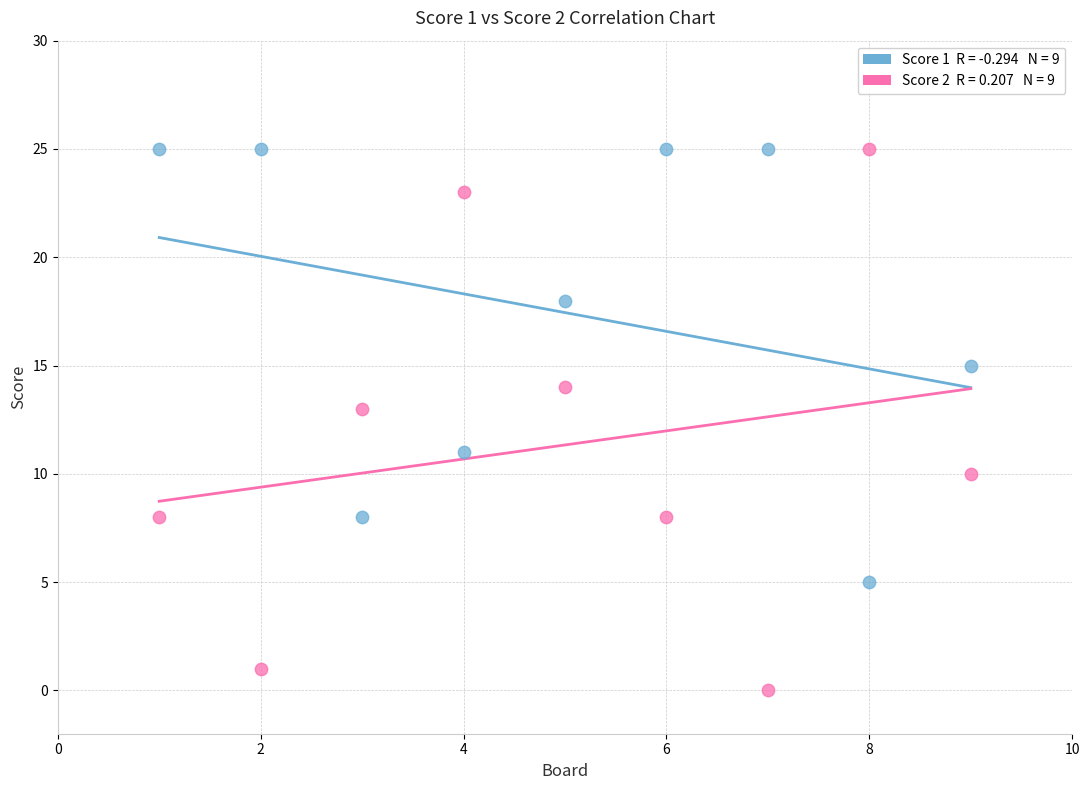

Across all data points, what is the range of X values (max minus min)?

8